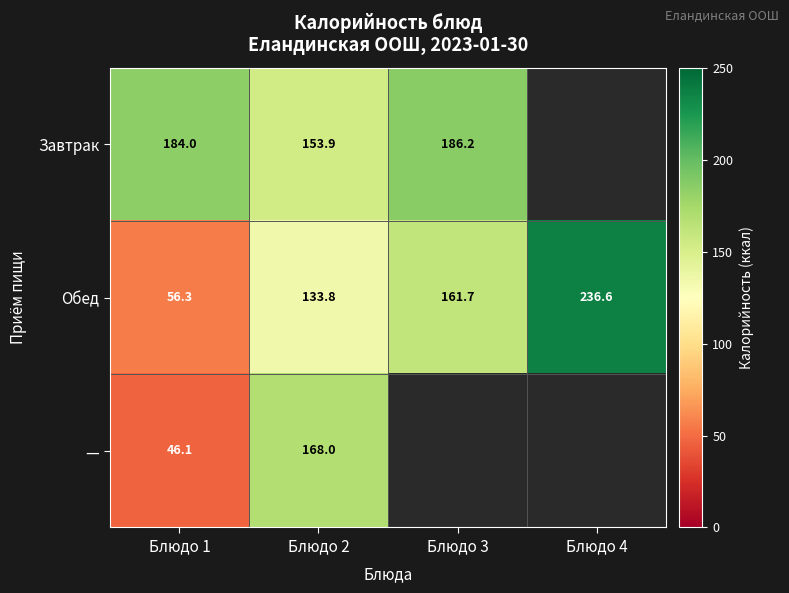

Which has a higher value, Блюдо 1 or Блюдо 2?

Блюдо 1